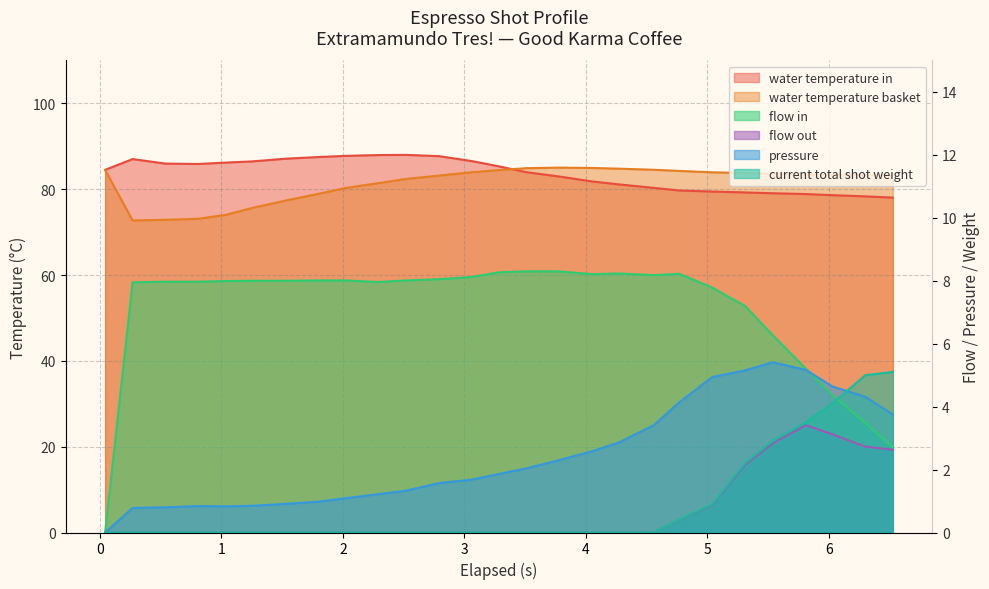

How many data points in water_temperature_in are above 84?

14